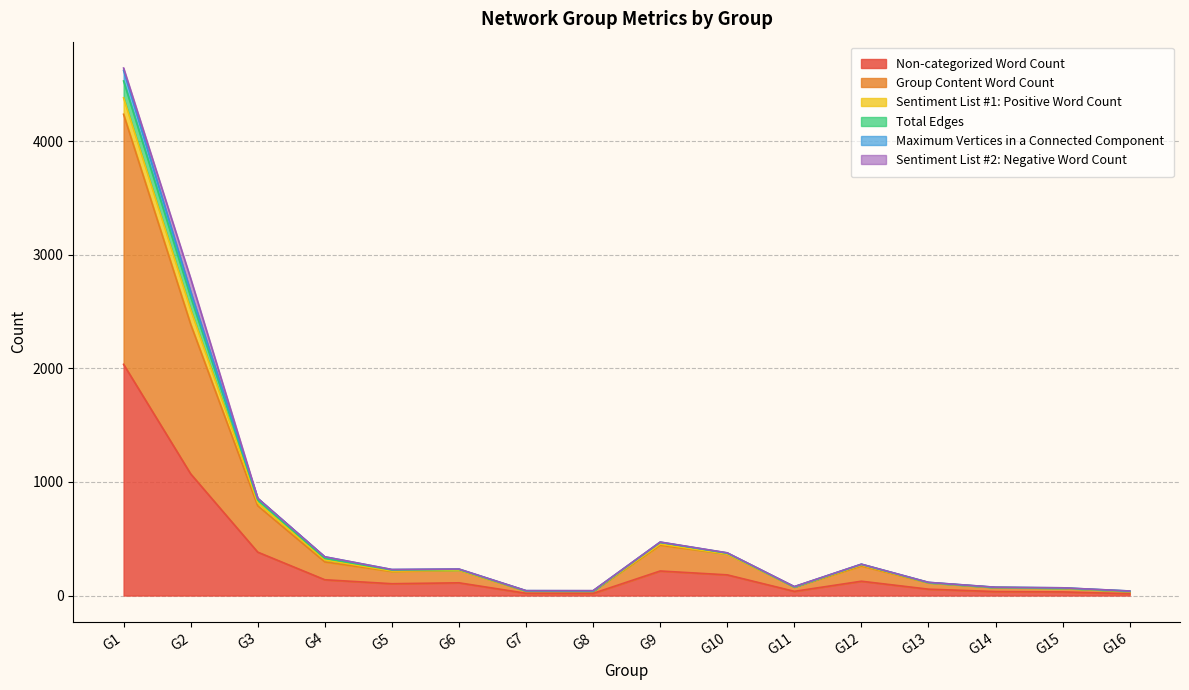

True or false: Total Edges and Maximum Vertices in a Connected Component intersect in this chart.

False